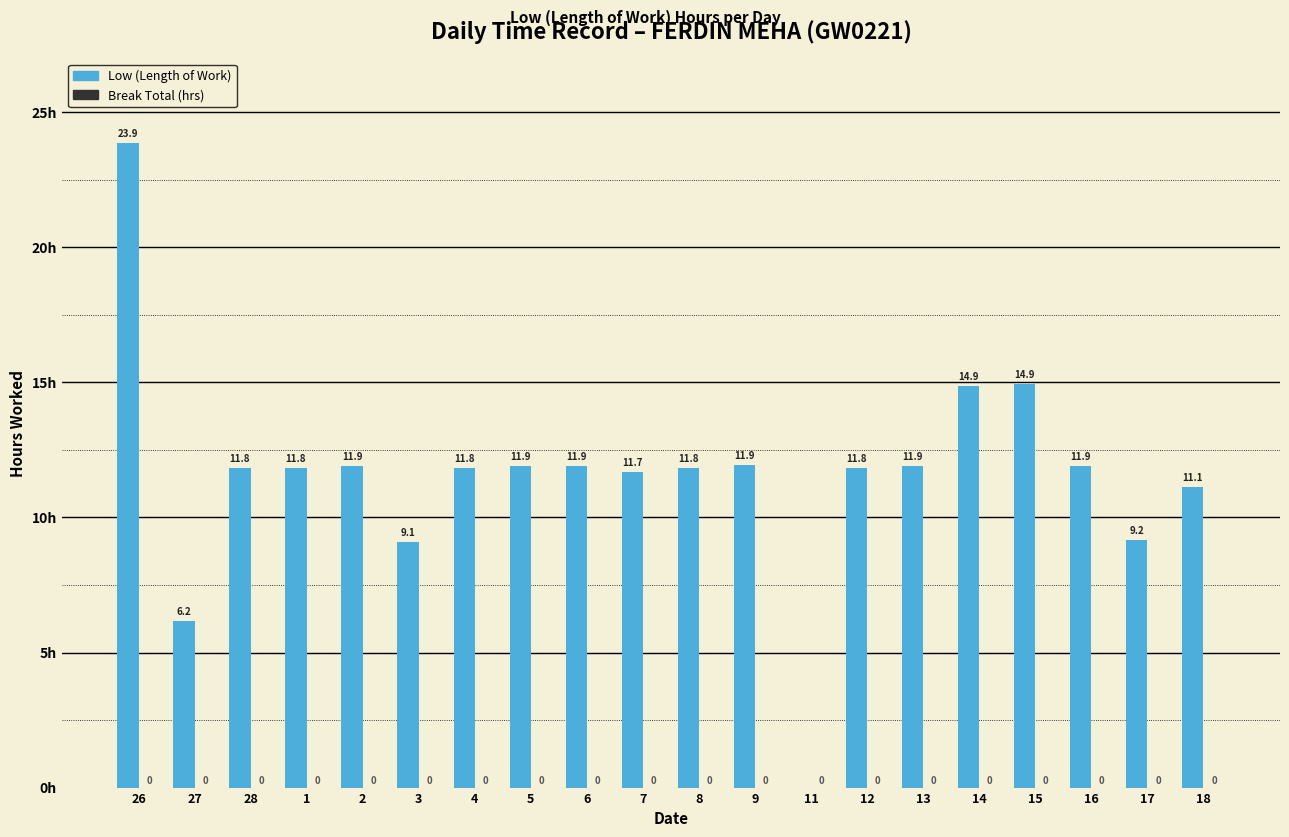

Approximately how many times larger is the value at 9 compared to 28?

1.0